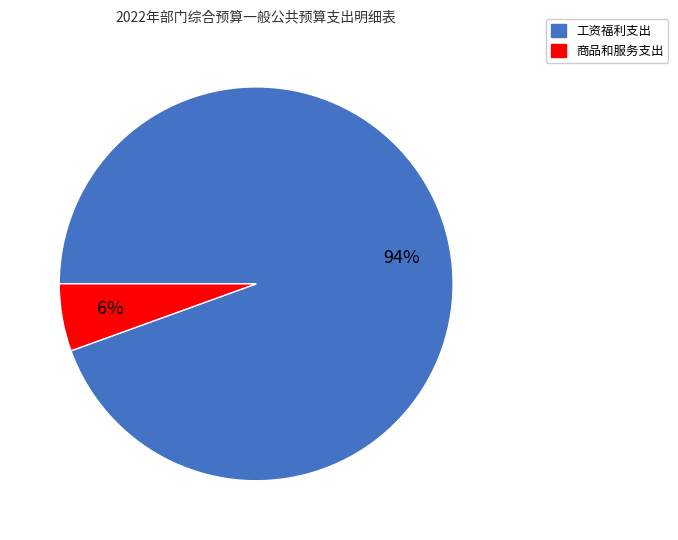

The 商品和服务支出 slice represents 19% of the pie. True or false?

False